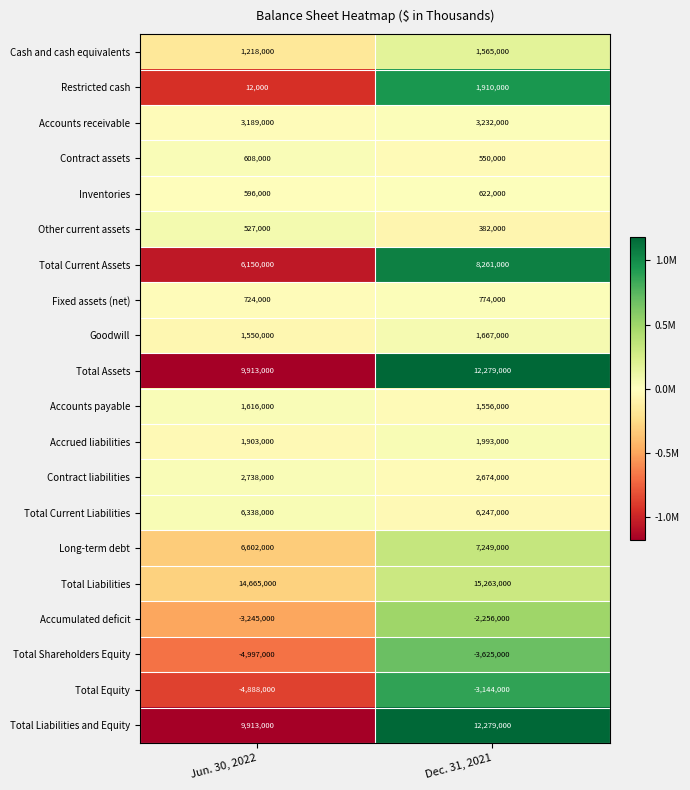

What is the difference between the highest and lowest values at Jun. 30, 2022?

19662000